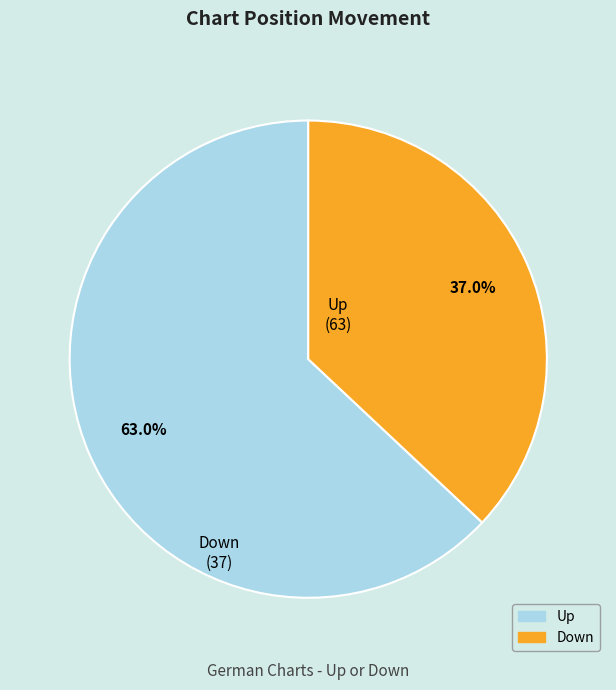

Count the number of slices in the pie.

2